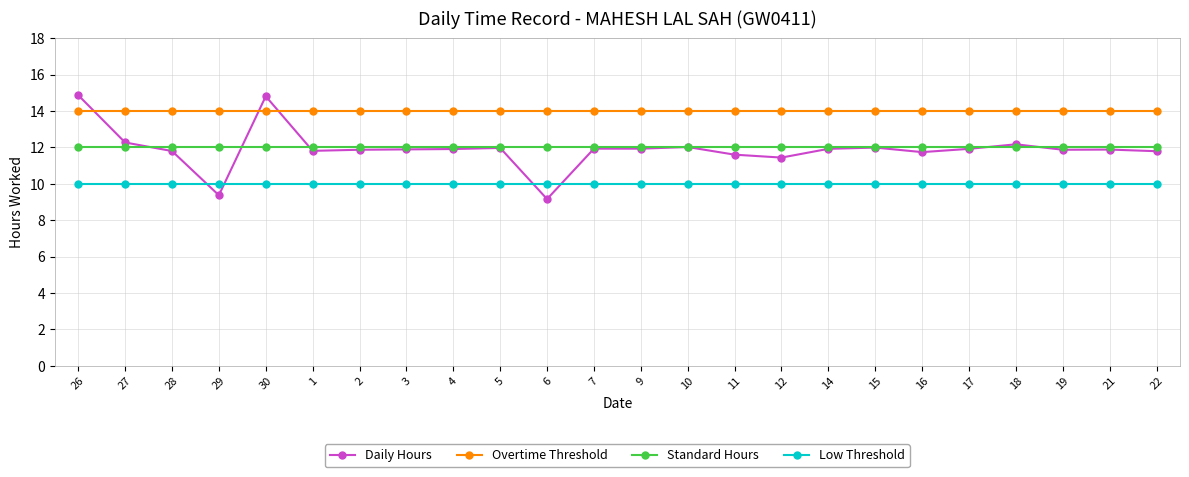

True or false: Daily Hours has a value of 6.5 at 7.

False